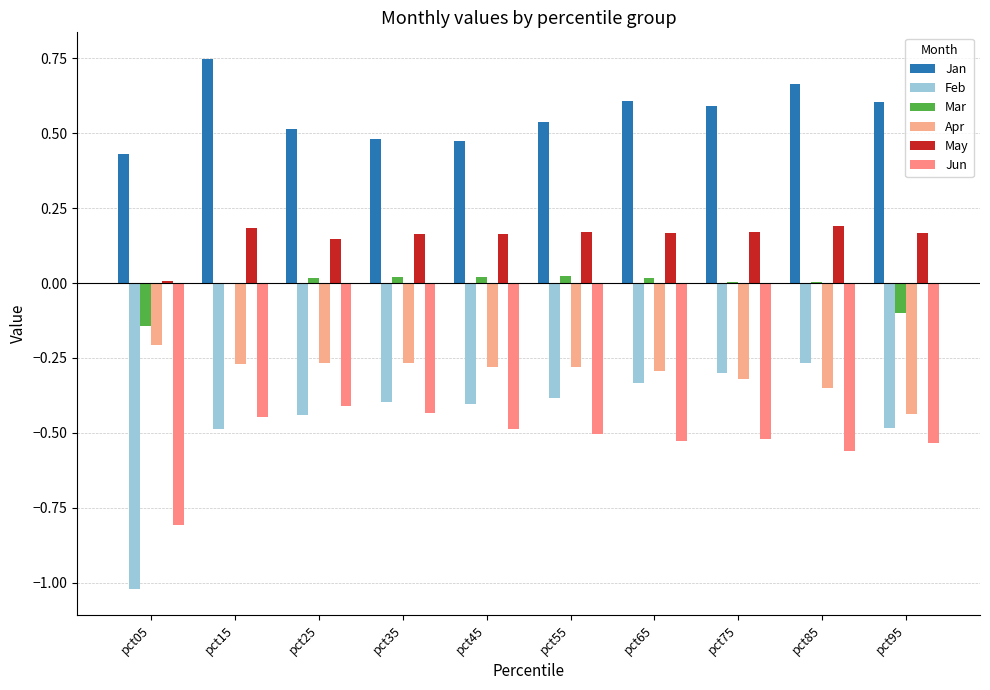

Read the Jun value at pct25.

-0.4